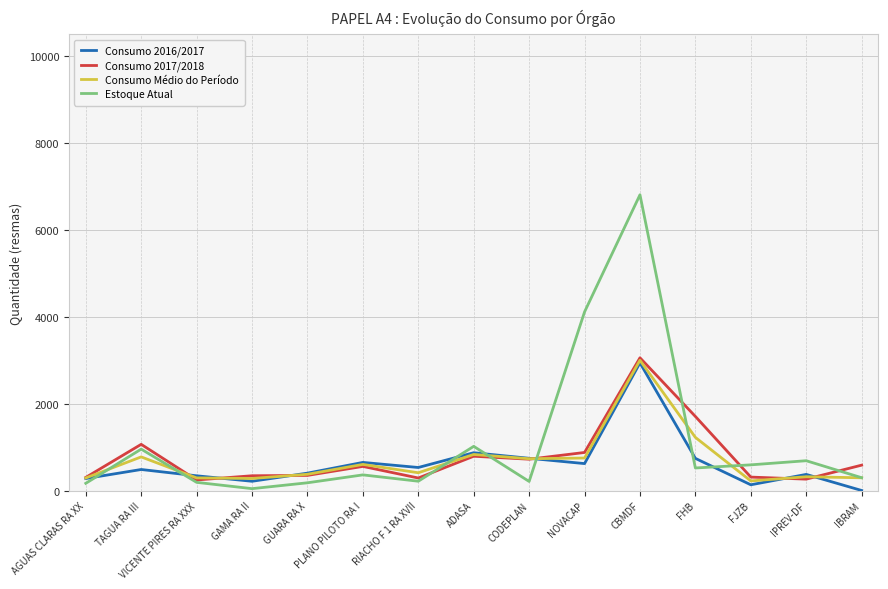

Where is Estoque Atual nearest to the value 3425?

NOVACAP